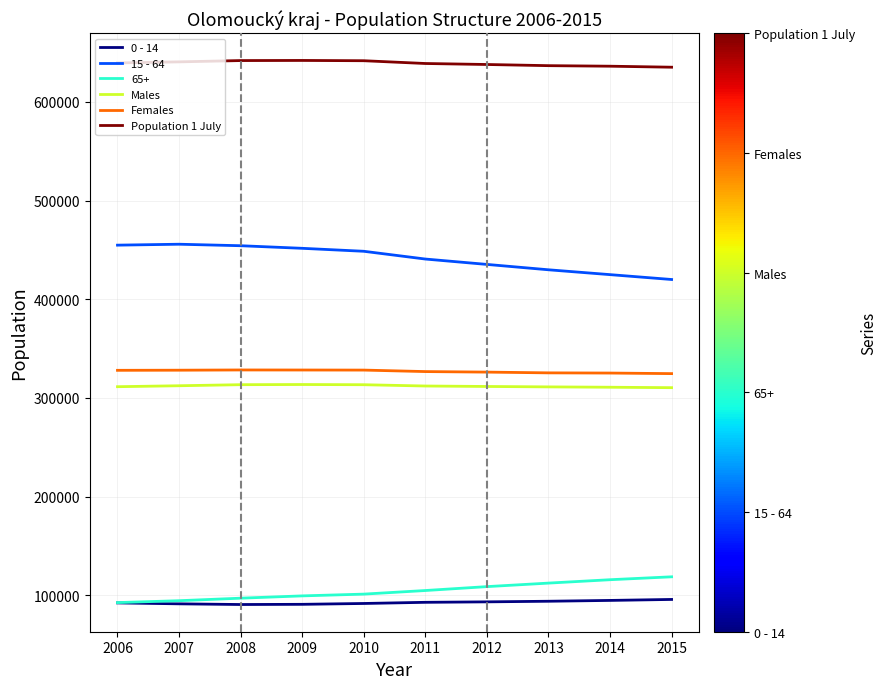

What is the spread (max minus min) of values at 2009?

551007